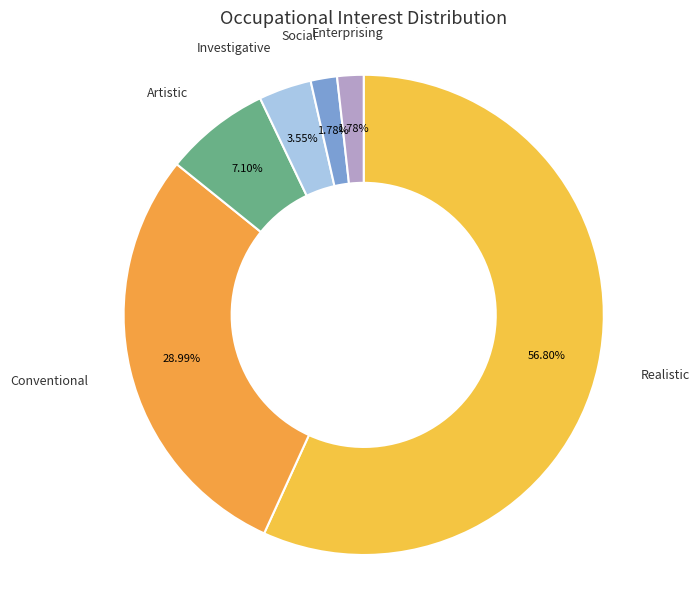

Which category has the biggest portion of the pie?

Realistic